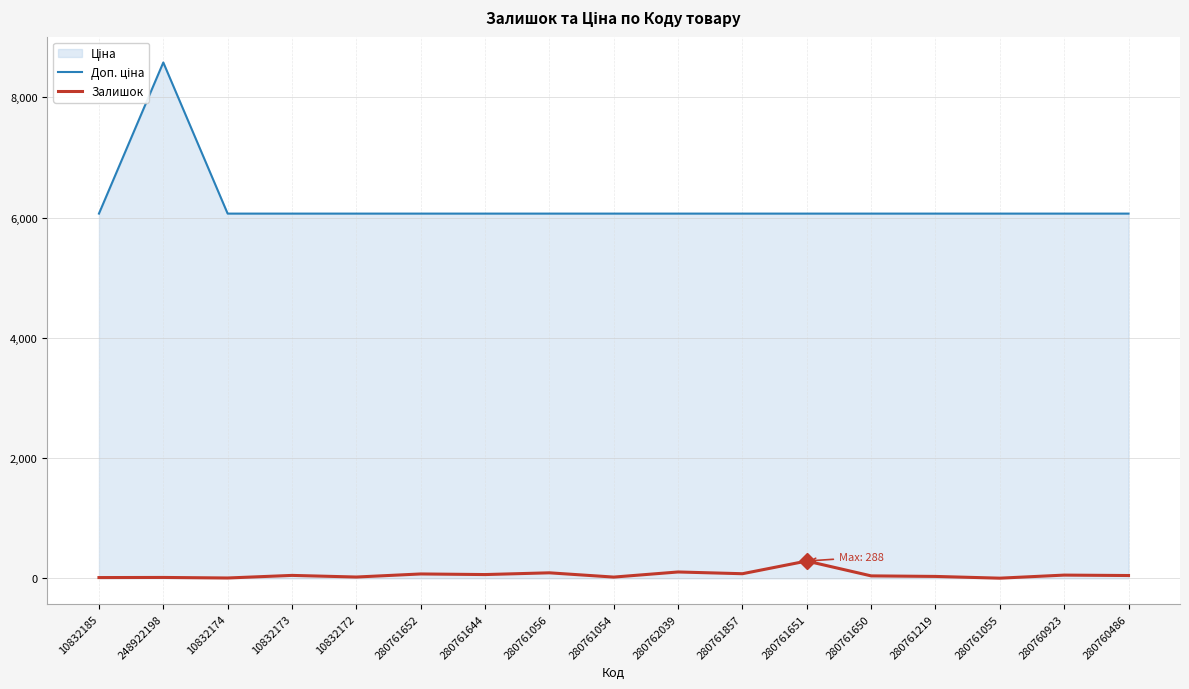

Which series has the largest total across all categories?

Доп. ціна